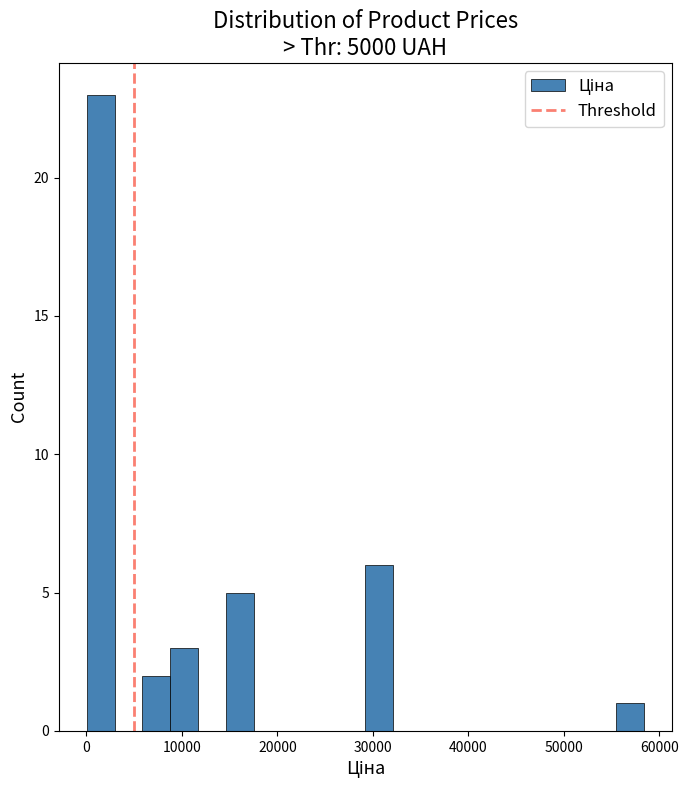

Read against the x-axis, roughly where is the centre of the tallest bar?

1000